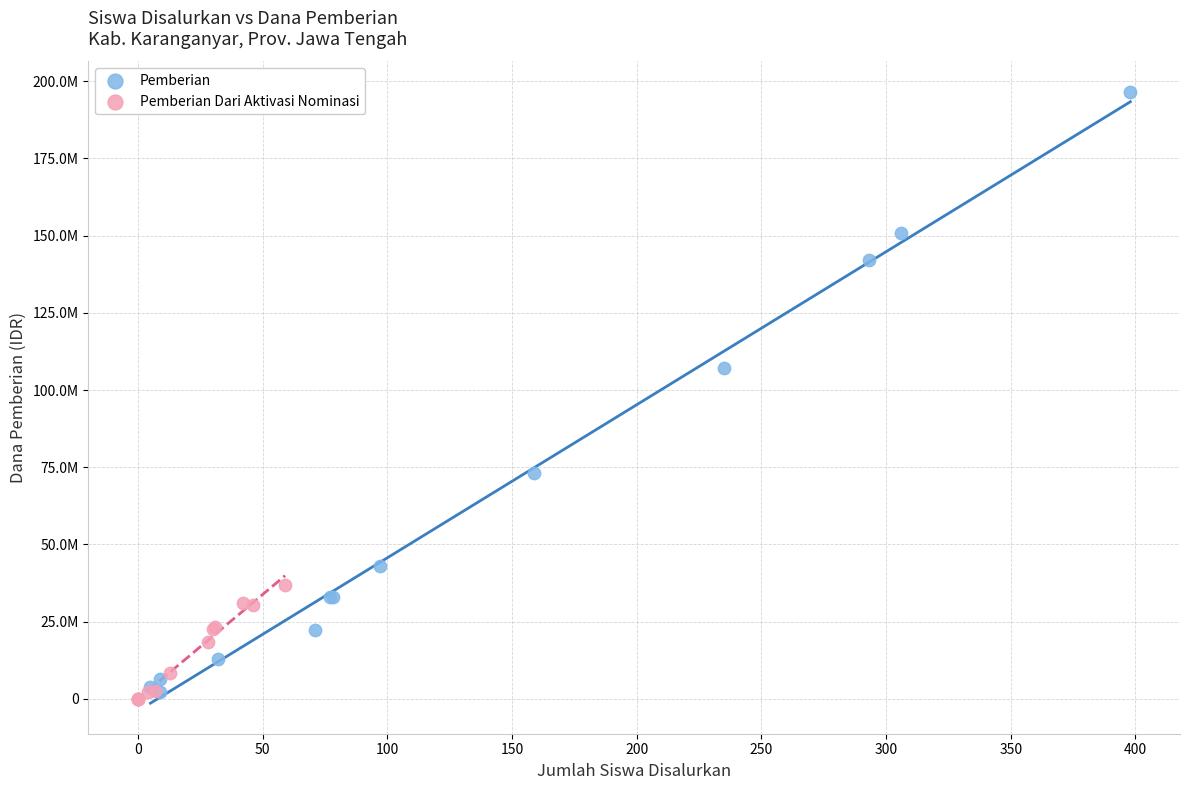

What are all the series names shown in the legend?

Pemberian, Pemberian Dari Aktivasi Nominasi